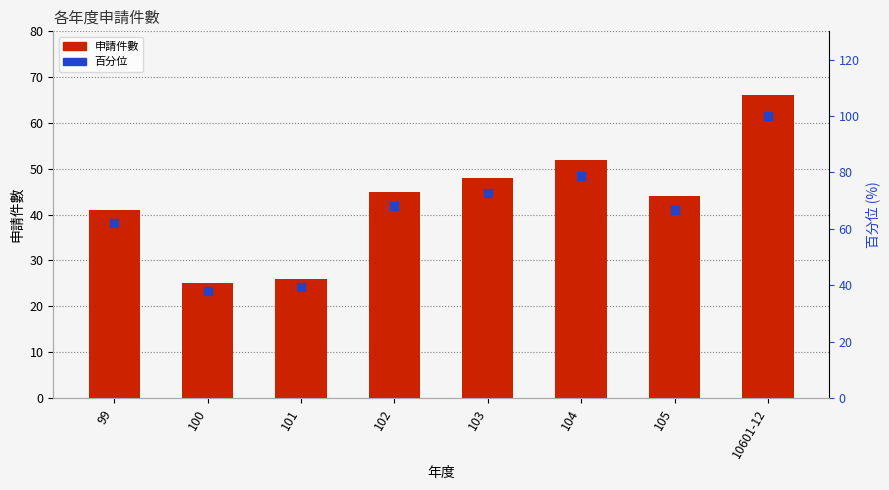

Which series contains the lowest Y value?

申請件數